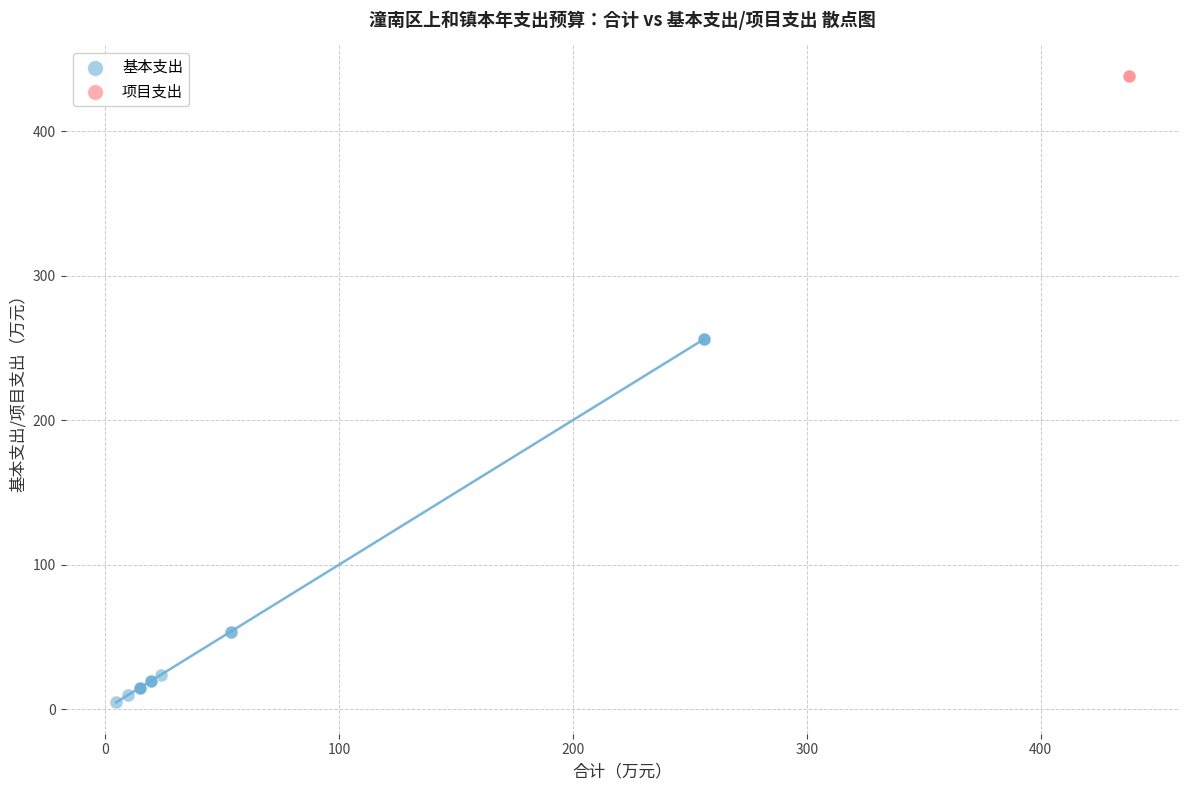

What are all the series names shown in the legend?

基本支出, 项目支出